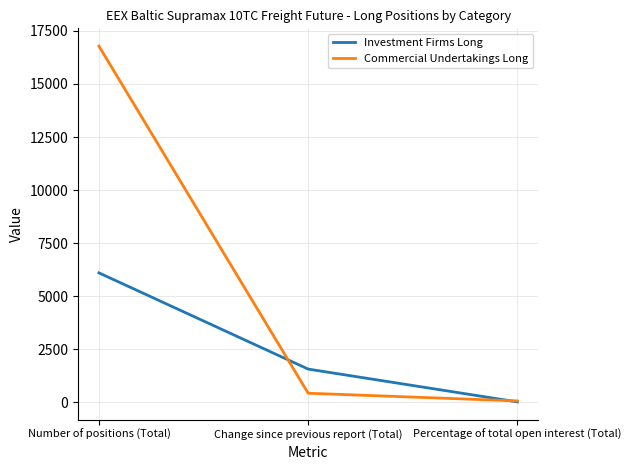

How many distinct data groups are displayed?

2